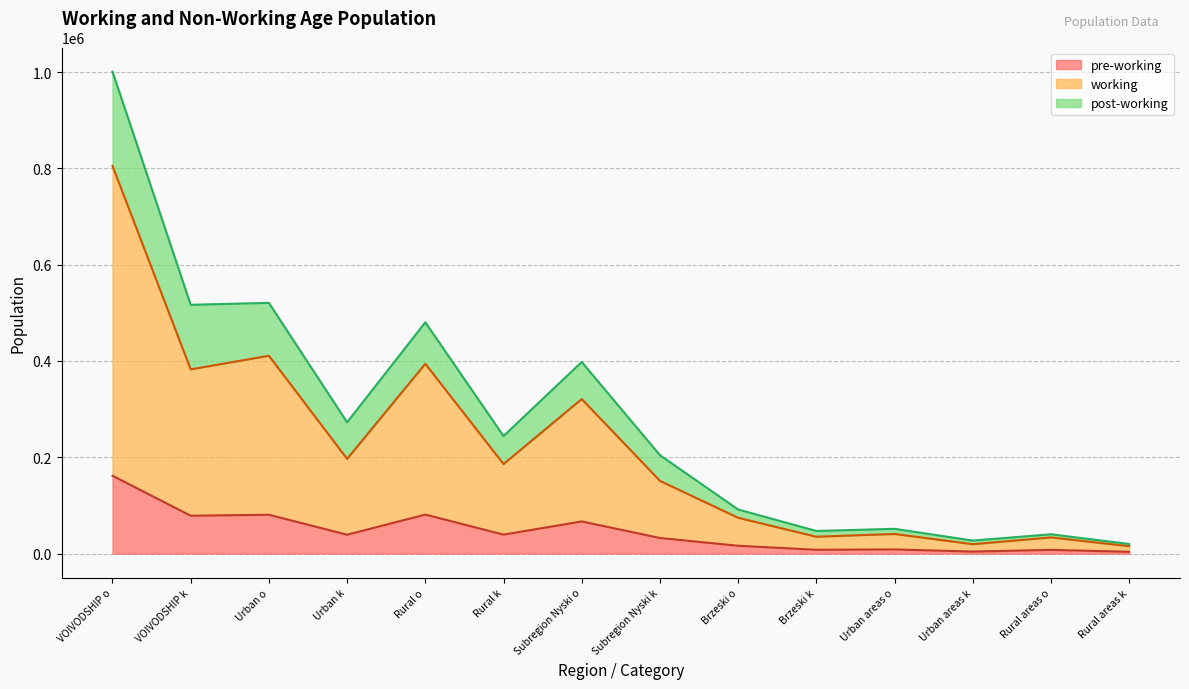

What position from the left is Rural areas o?

13